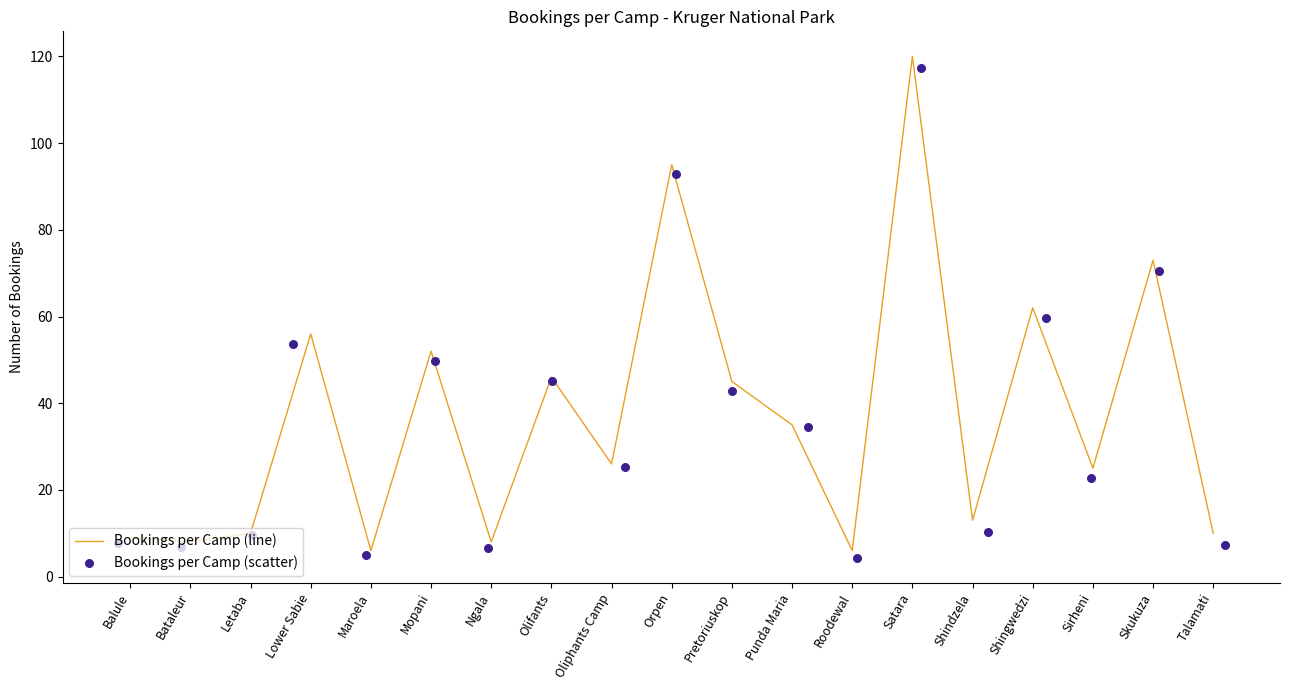

What is the total value across all series at Lower Sabie?

109.7